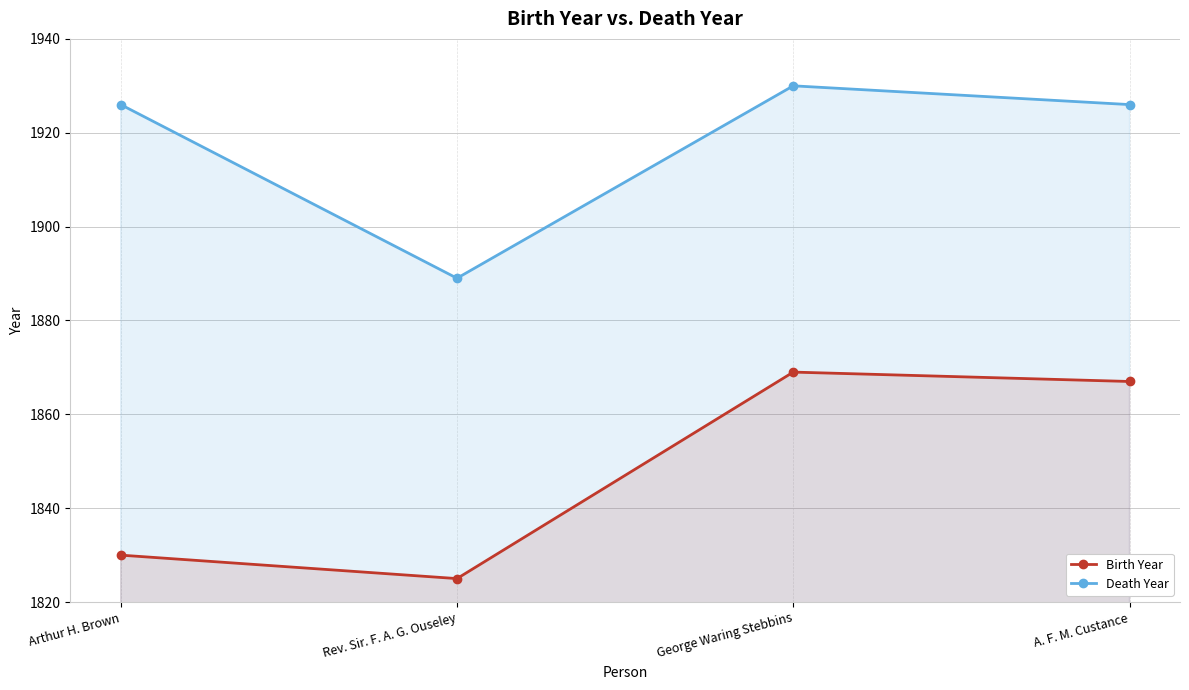

What is the total value across all series at Arthur H. Brown?

3756